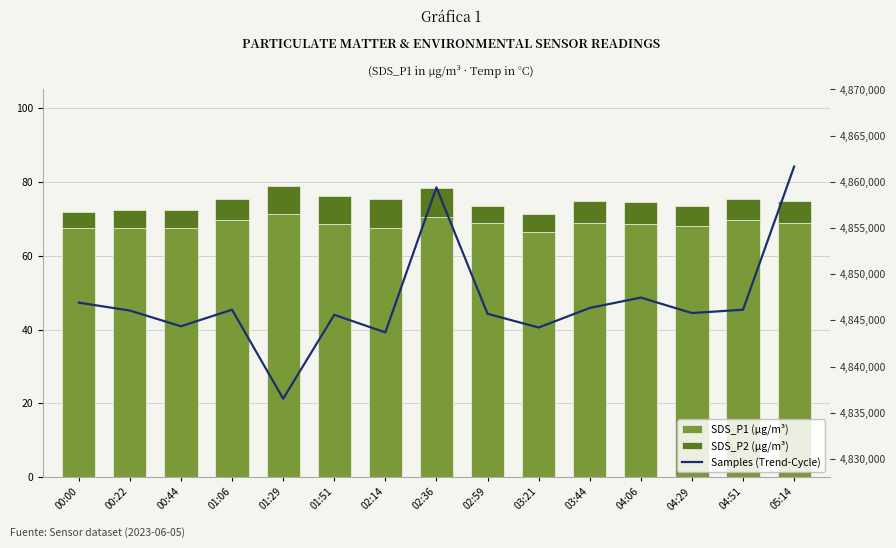

At 02:14, list the series in order from largest to smallest.

Samples (Trend-Cycle), SDS_P1 (µg/m³), SDS_P2 (µg/m³)